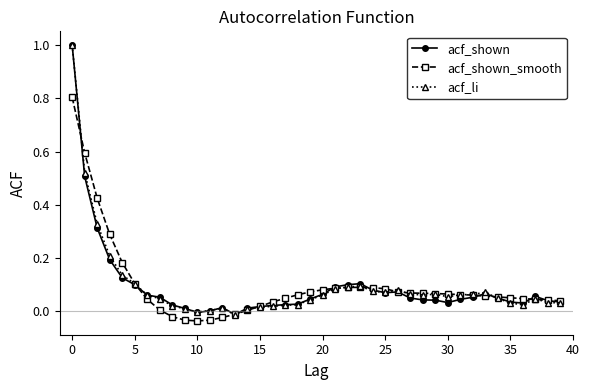

What is the maximum value shown in the chart?

1.0